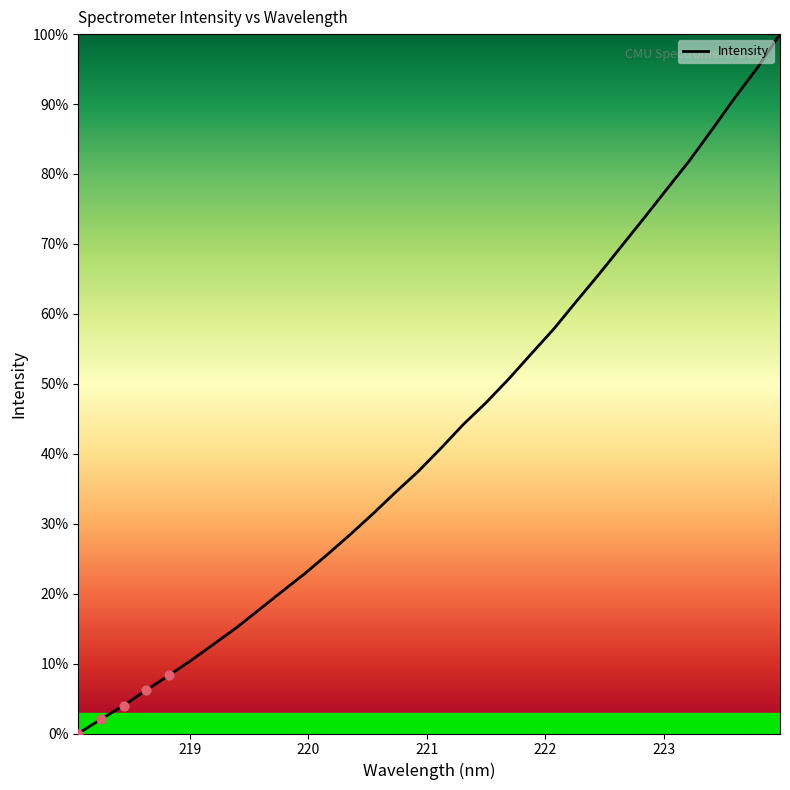

What is the difference between the maximum and minimum values?

100.0